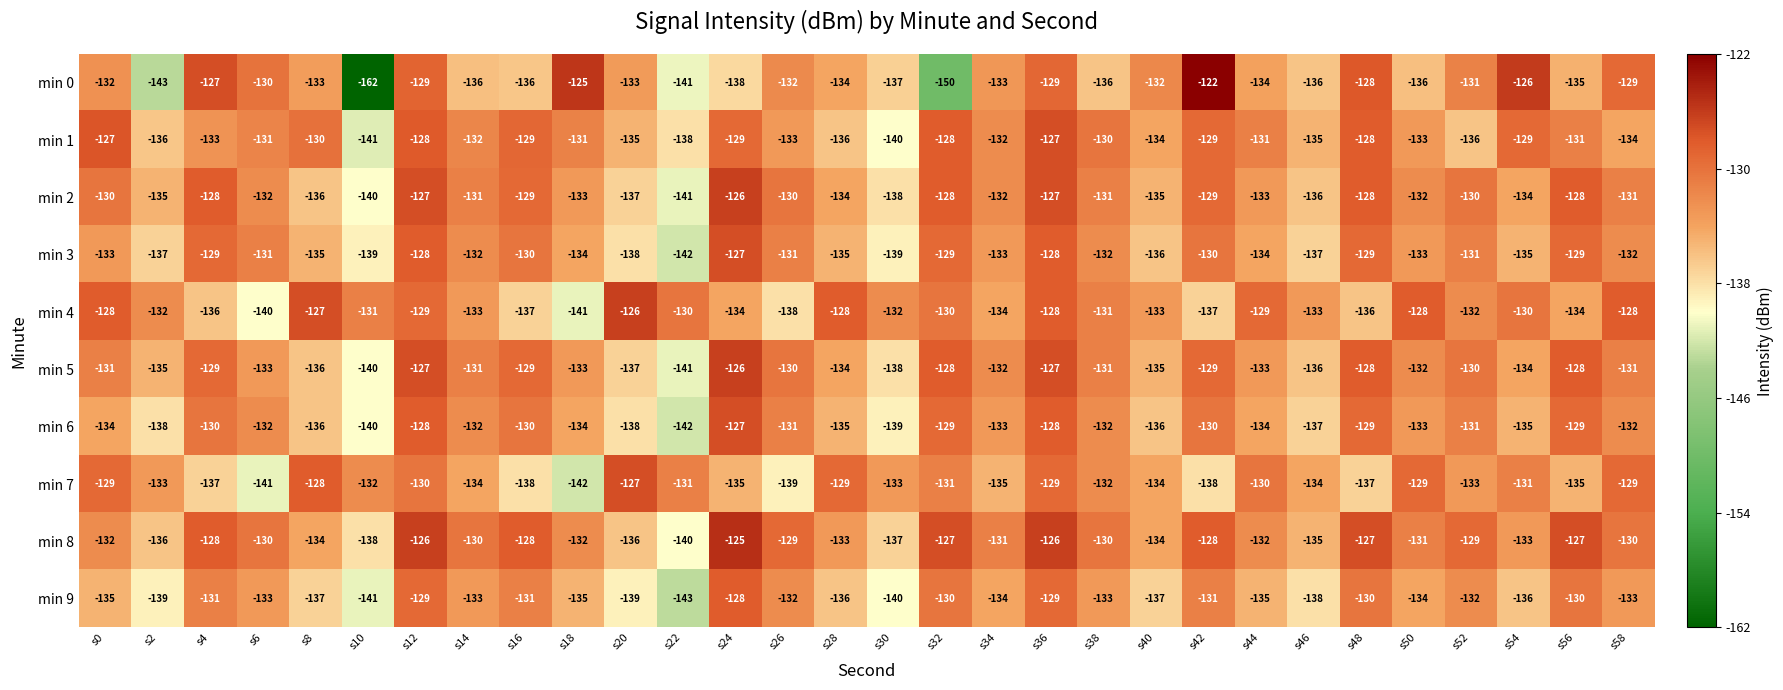

Is it true that min 1 equals -129 at s24?

True